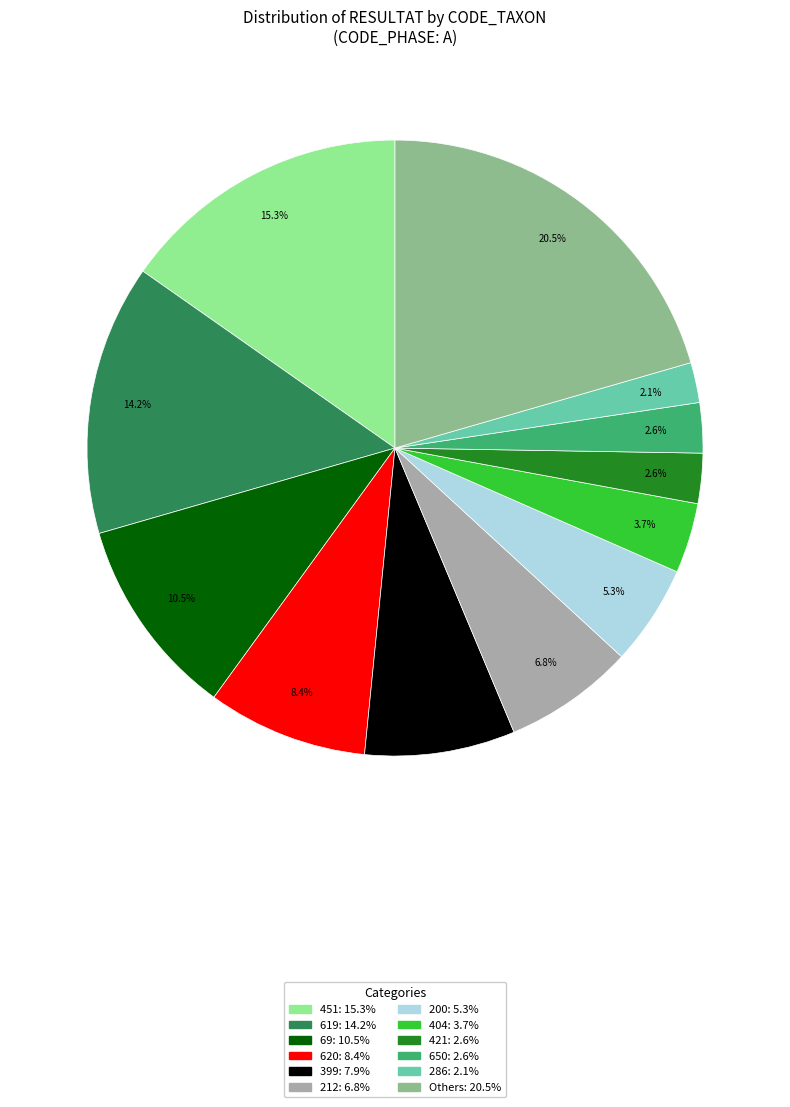

Is there any slice that represents more than half of the pie?

No